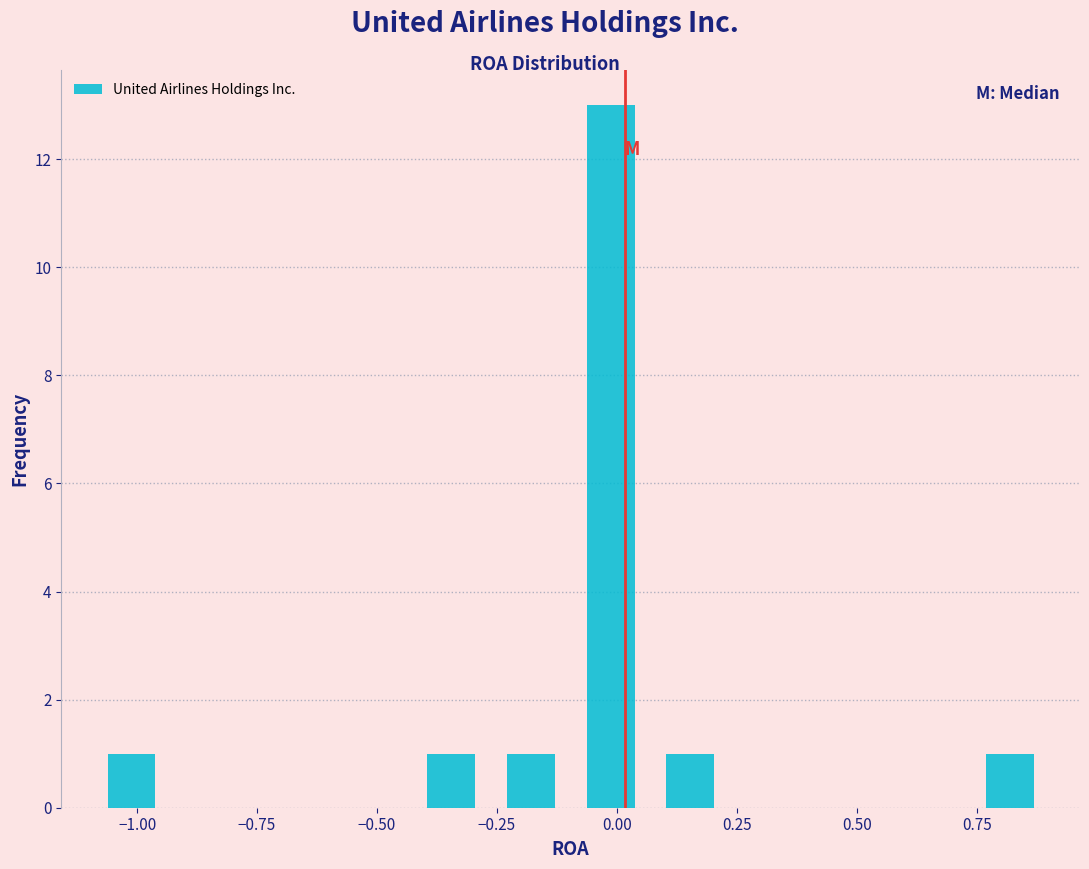

Around what value on the x-axis is the tallest bar? Give the approximate position of its centre, as read against the axis.

0.00